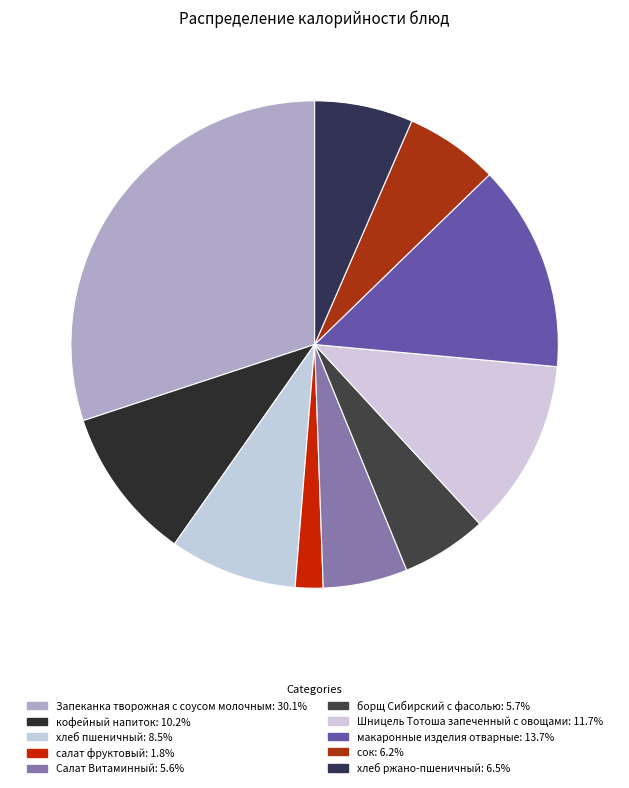

What is the change in value from кофейный напиток to Салат Витаминный?

-63.5